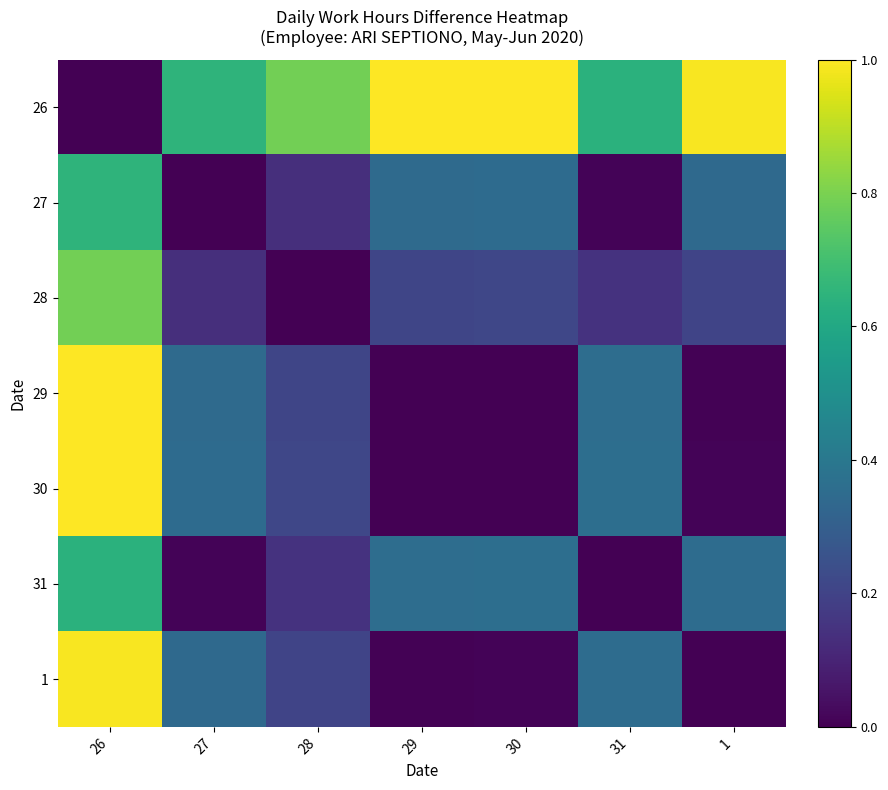

Reading left to right, list all the values displayed in this chart.

26: 26=0.0	27=0.7	28=0.8	29=1.0	30=1.0	31=0.6	1=1.0
27: 26=0.7	27=0.0	28=0.1	29=0.3	30=0.3	31=0.0	1=0.3
28: 26=0.8	27=0.1	28=0.0	29=0.2	30=0.2	31=0.1	1=0.2
29: 26=1.0	27=0.3	28=0.2	29=0.0	30=0.0	31=0.4	1=0.0
30: 26=1.0	27=0.3	28=0.2	29=0.0	30=0.0	31=0.4	1=0.0
31: 26=0.6	27=0.0	28=0.1	29=0.4	30=0.4	31=0.0	1=0.4
1: 26=1.0	27=0.3	28=0.2	29=0.0	30=0.0	31=0.4	1=0.0